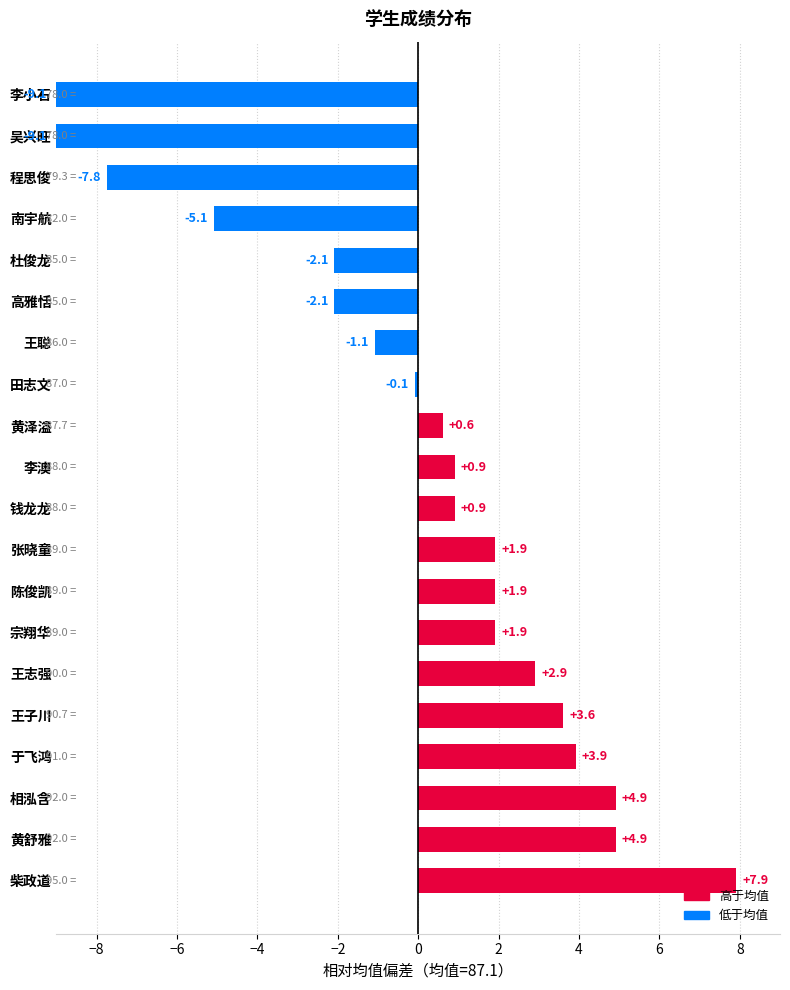

Which has a higher value, 李小石 or 柴政道?

柴政道